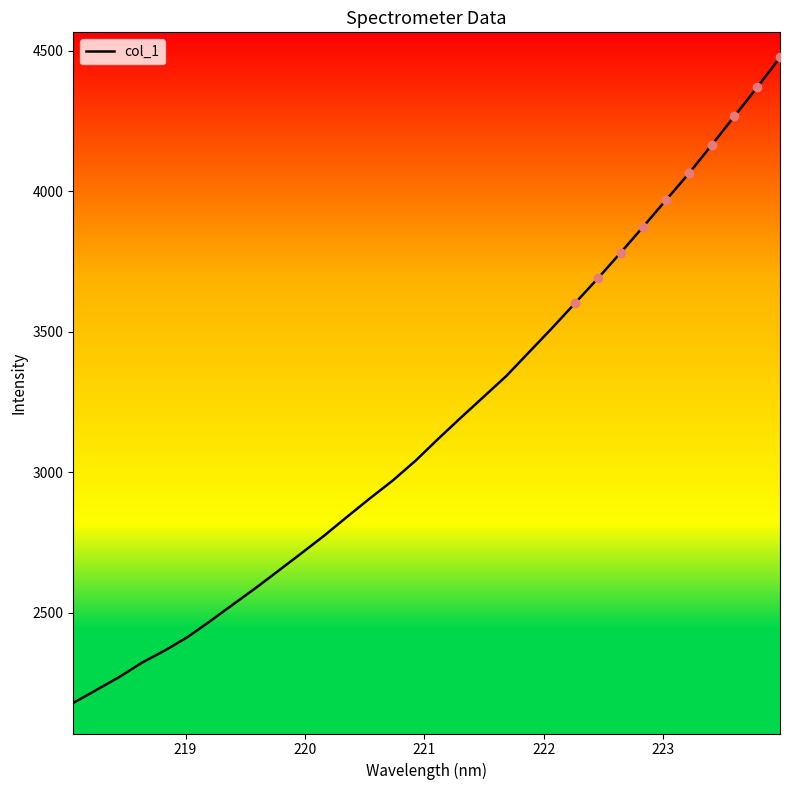

What is the maximum value shown in the chart?

4476.7